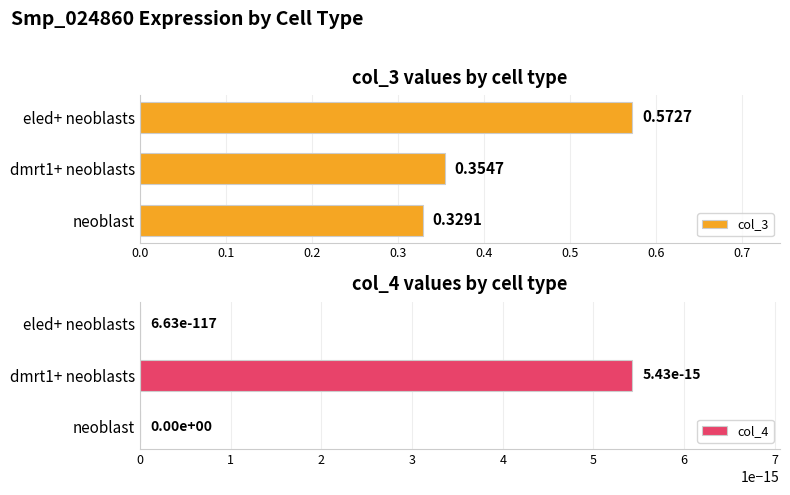

How many distinct data groups are displayed?

2